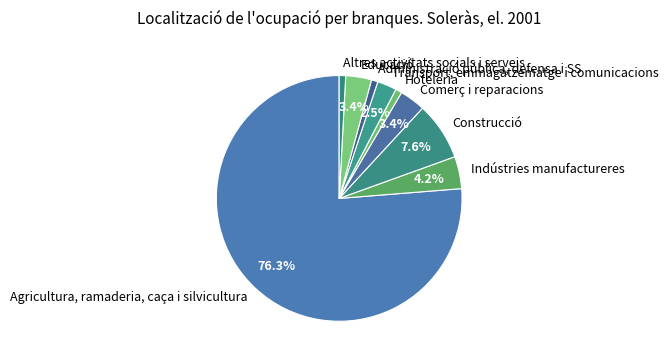

Which has a higher value, Transport, emmagatzematge i comunicacions or Administració pública, defensa i SS?

Transport, emmagatzematge i comunicacions